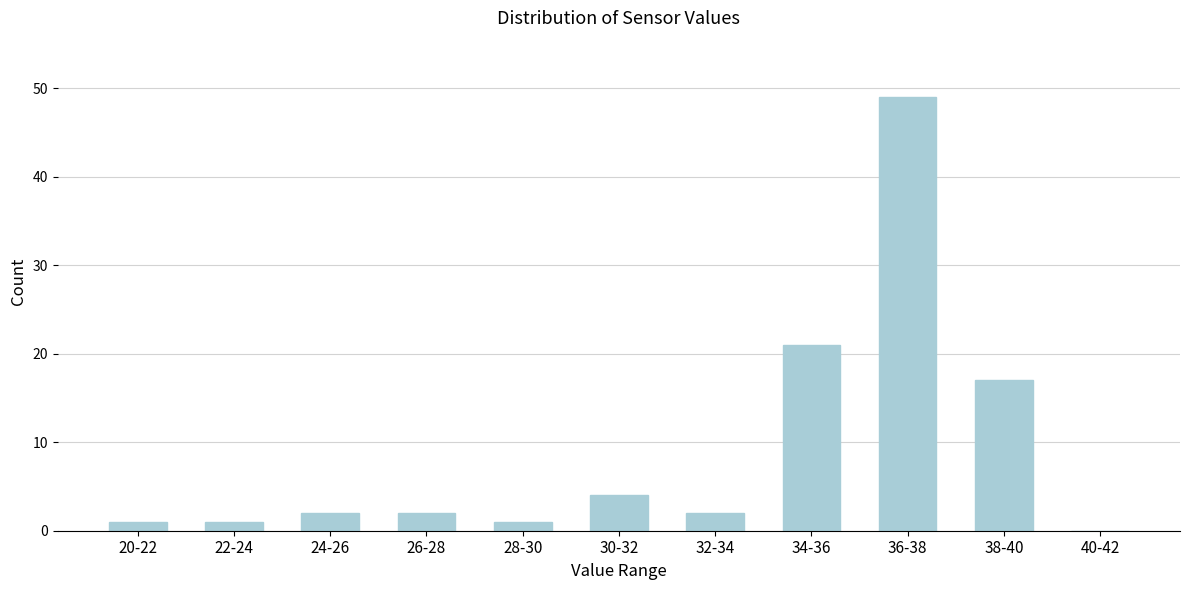

Reading left to right, what are all the values shown in this chart?

20-22=1	22-24=1	24-26=2	26-28=2	28-30=1	30-32=4	32-34=2	34-36=21	36-38=49	38-40=17	40-42=0